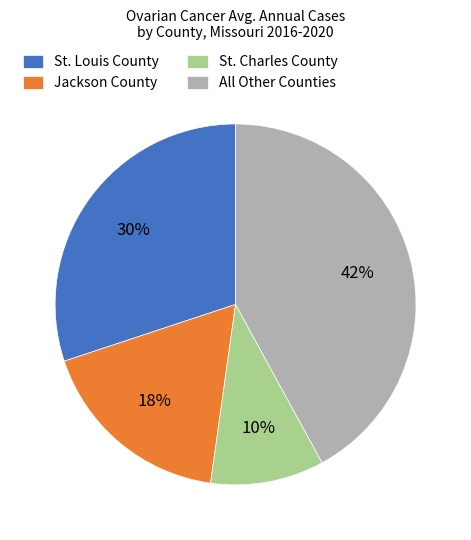

What is the smallest slice in the pie chart?

St. Charles County